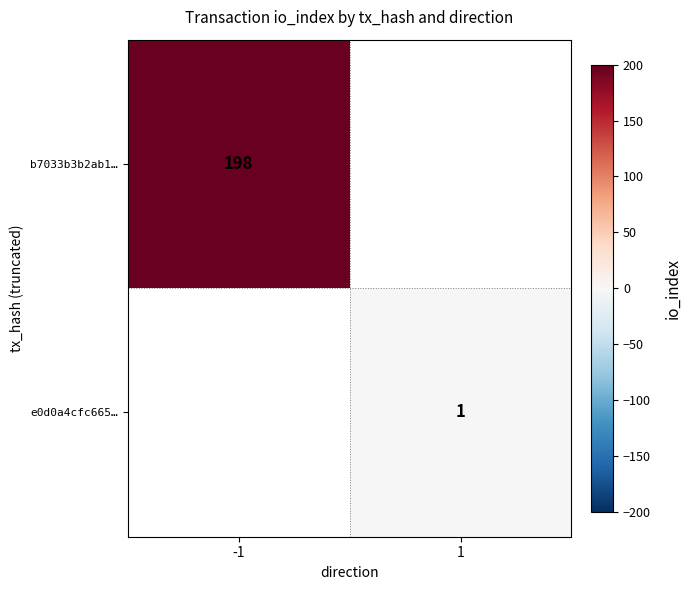

True or false: b7033b3b2ab1… has a value of 332 at -1.

False